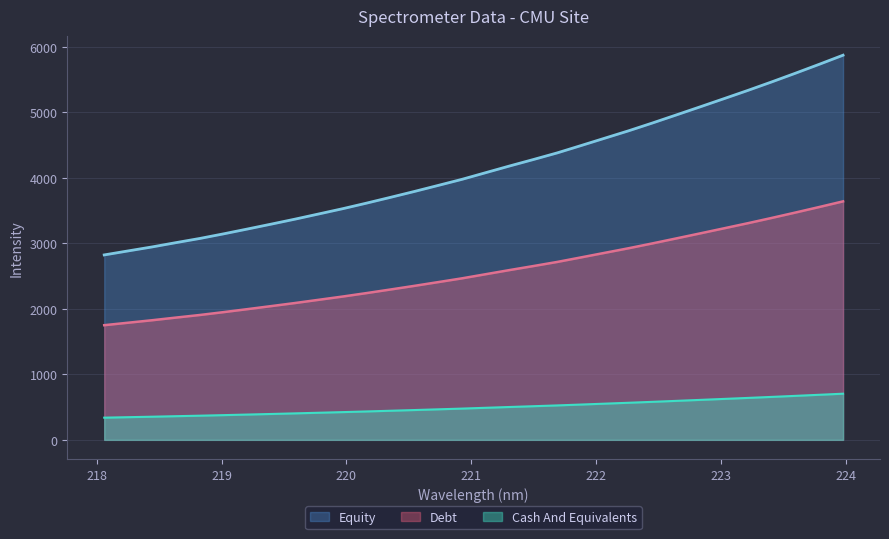

True or false: there are more than 1 points higher than both neighbors.

False